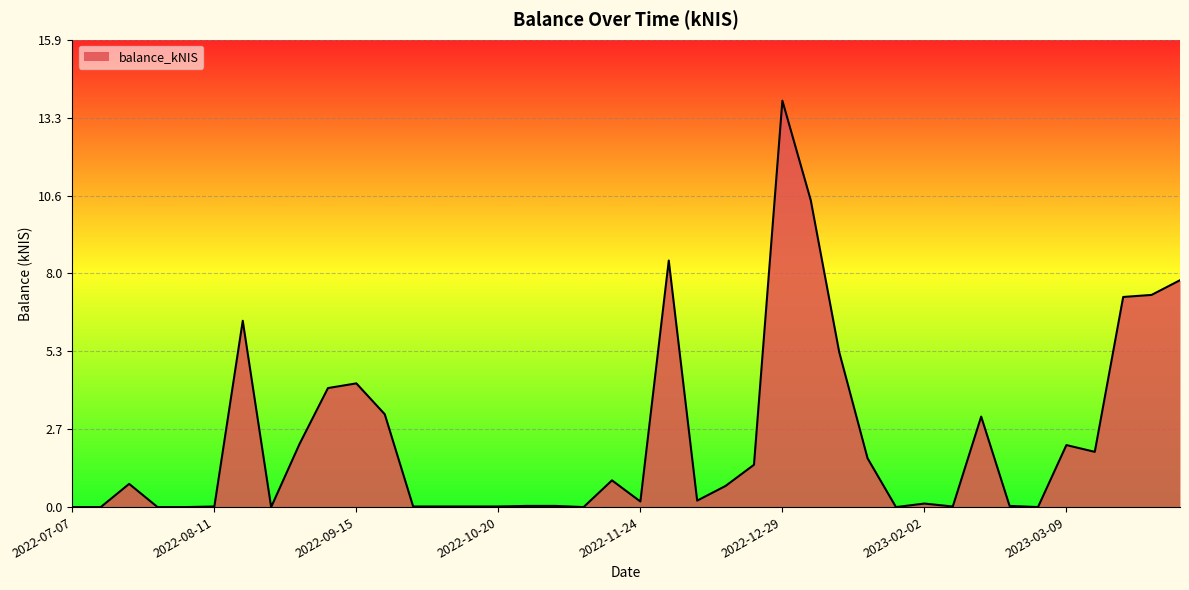

What is the maximum value shown in the chart?

13.8